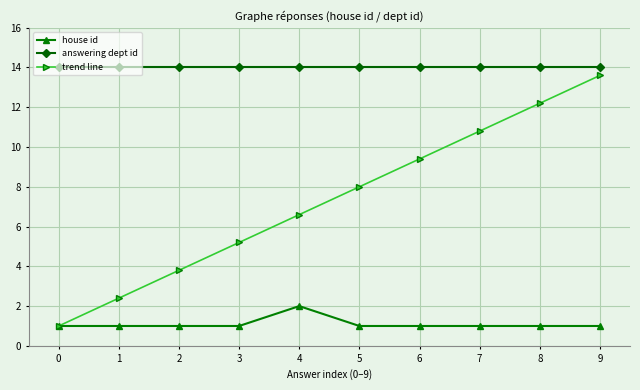

Count the number of categories in the chart.

10